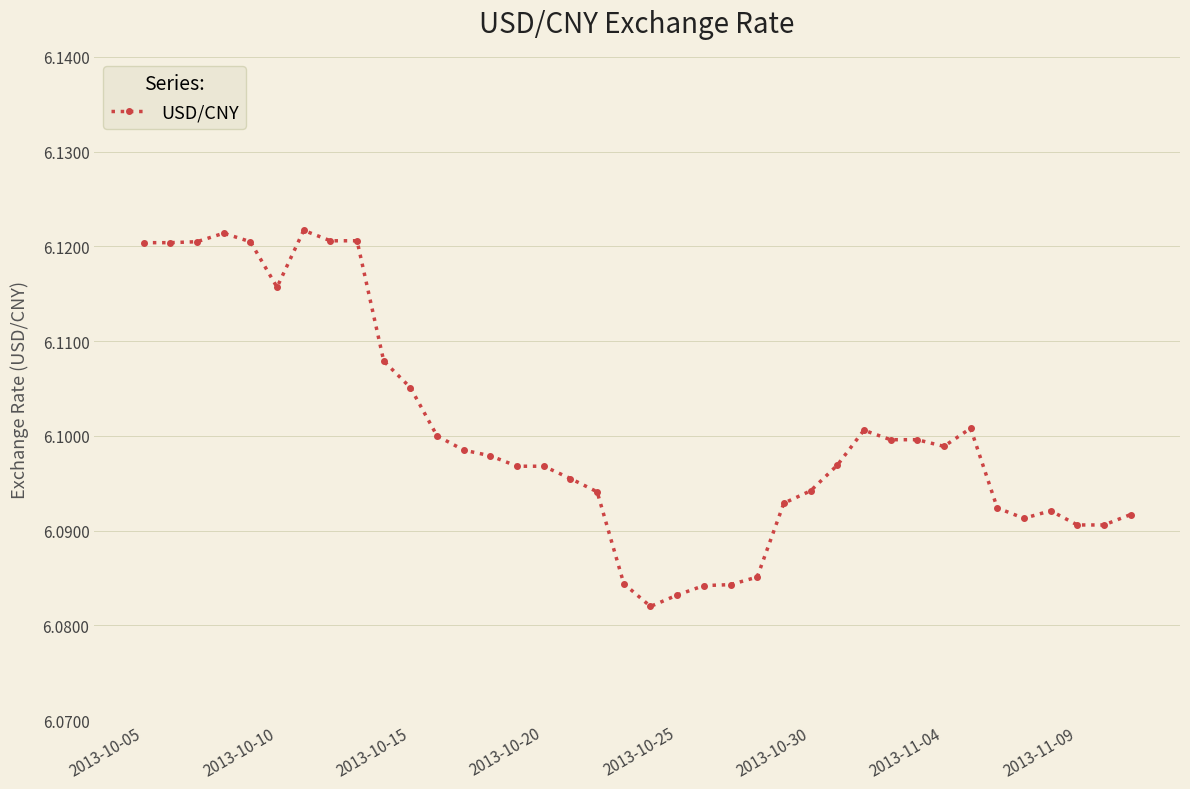

True or false: there are more than 1 points higher than both neighbors.

True